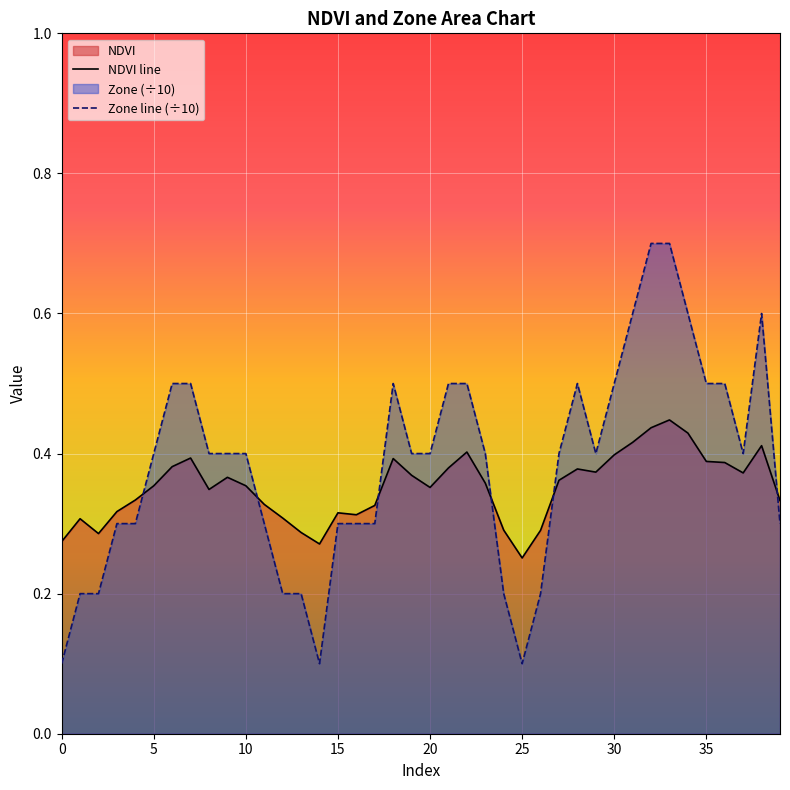

How many points are lower than both their immediate neighbors (excluding endpoints)?

8